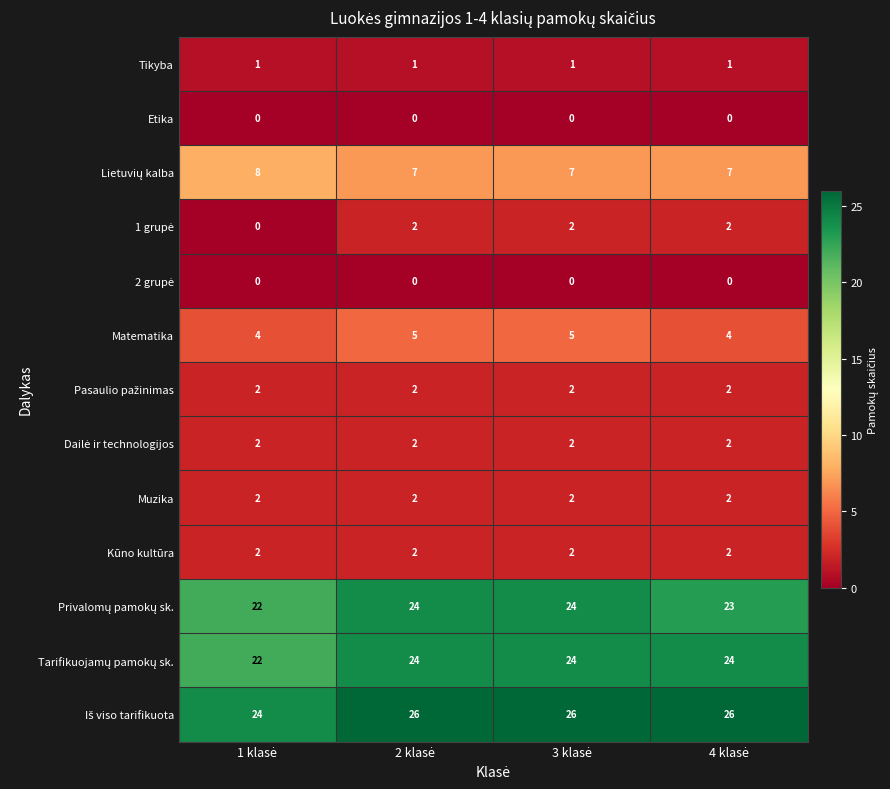

How many distinct data groups are displayed?

13